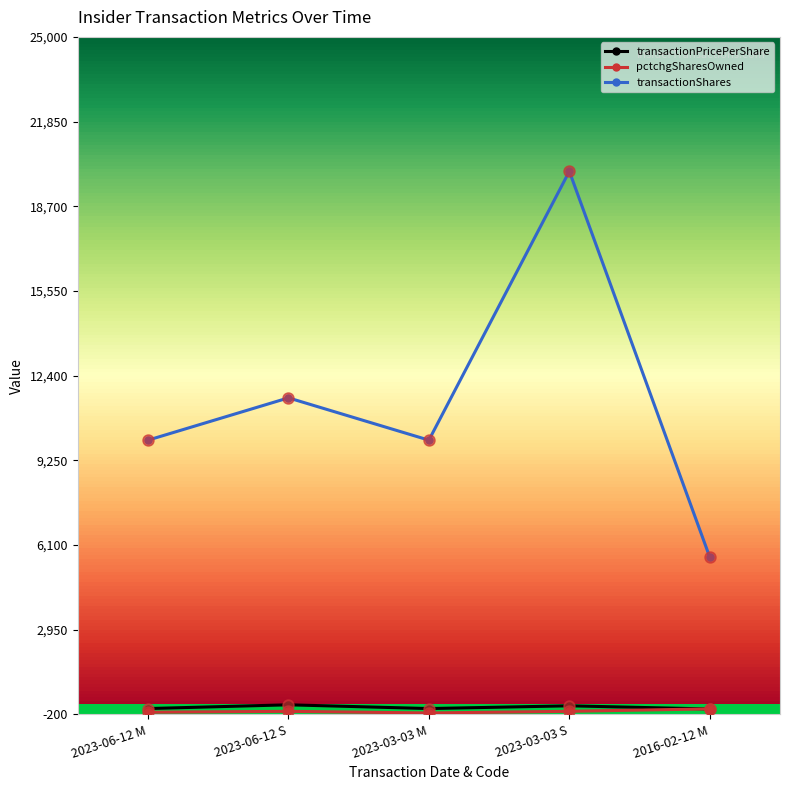

What are all the series names shown in the legend?

transactionPricePerShare, pctchgSharesOwned, transactionShares